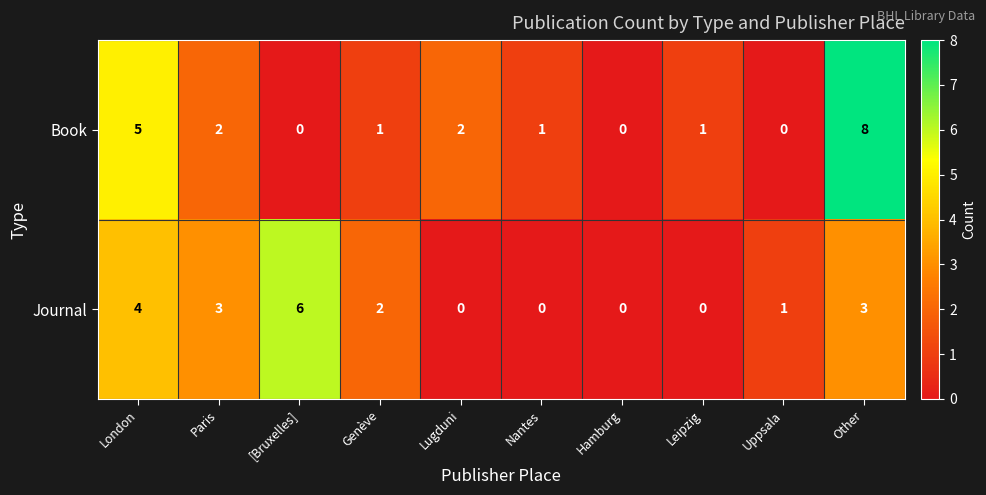

How many data points in Book are less than 1?

3